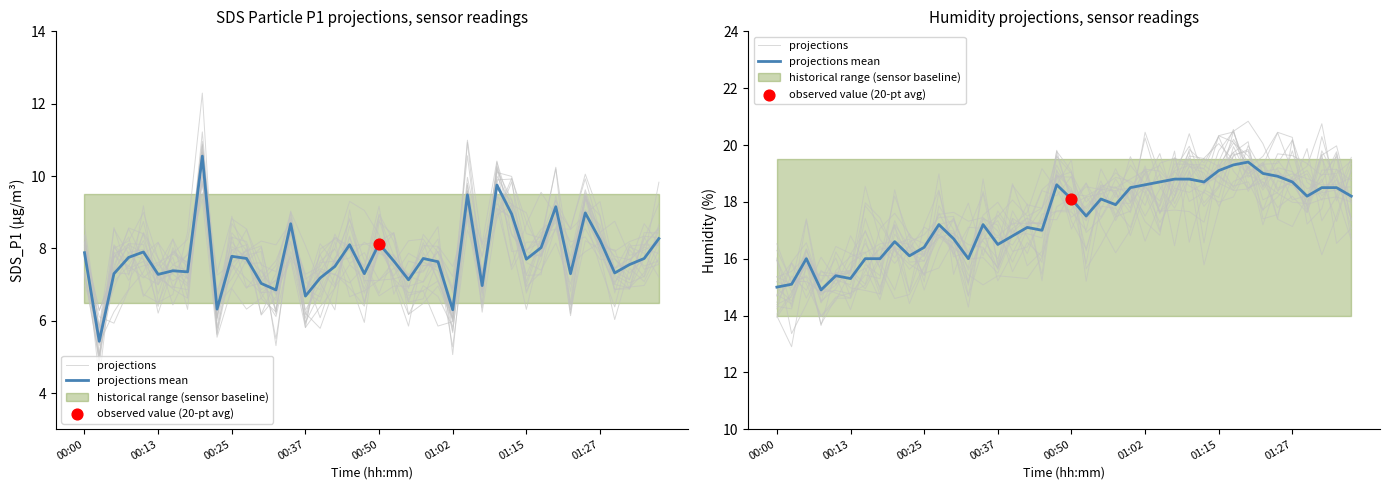

Which series has the widest spread of Y values?

projections